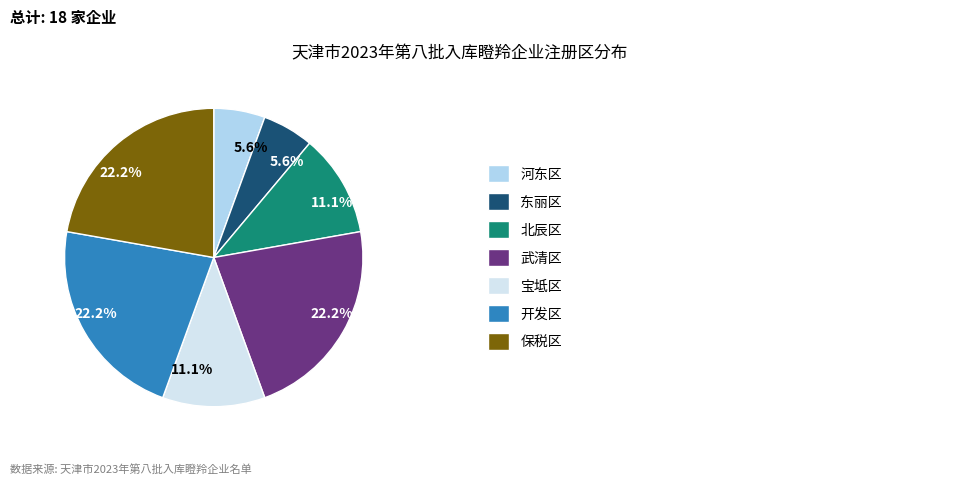

Is there a majority slice in this chart?

No